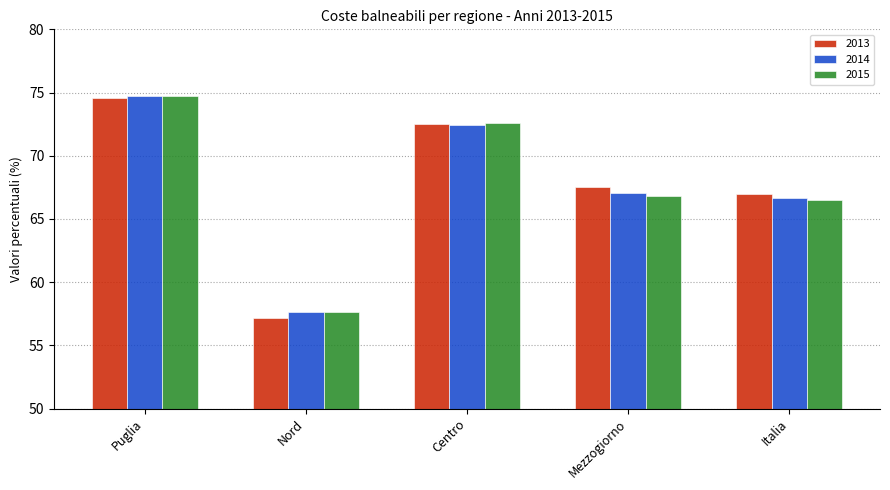

What are all the series names shown in the legend?

2013, 2014, 2015